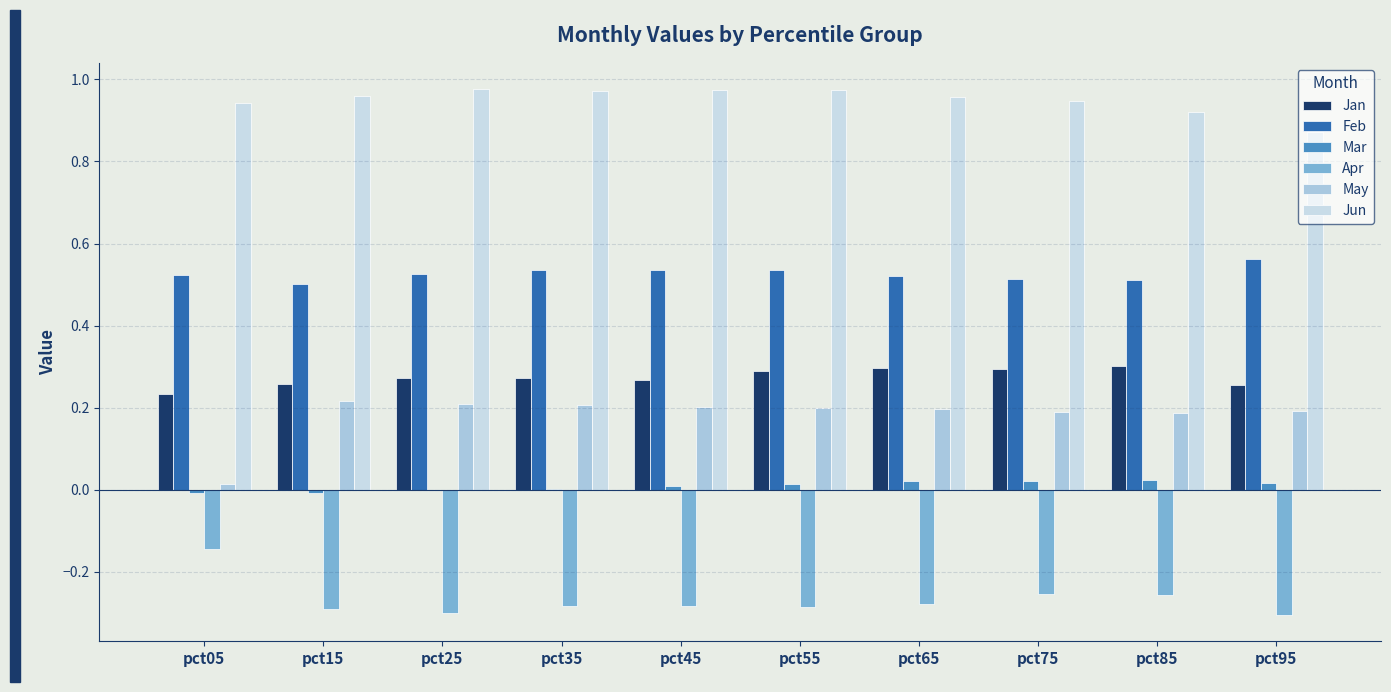

Which series has the largest total across all categories?

Jun